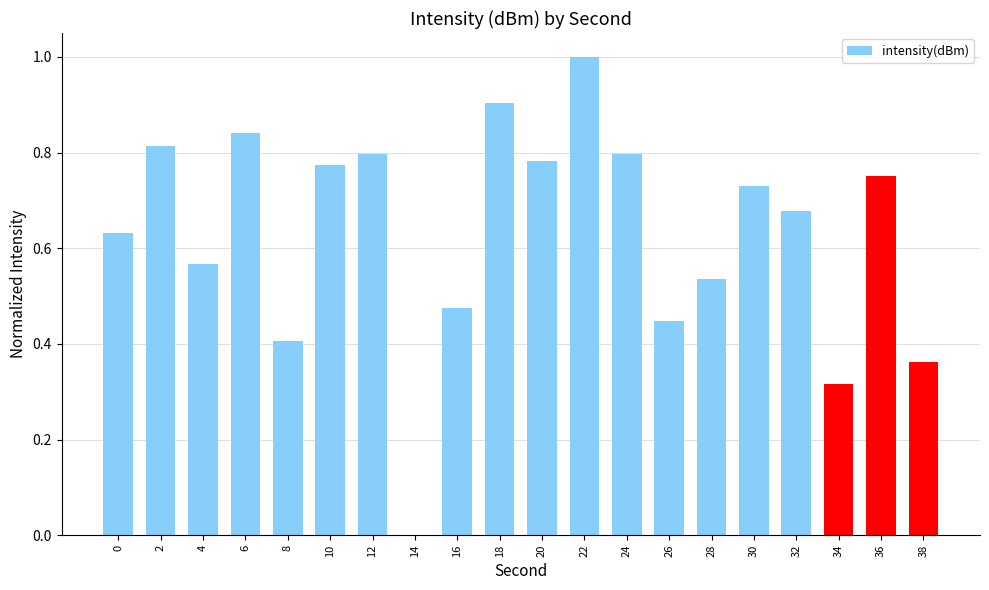

What is the change in value from 32 to 36?

+0.1